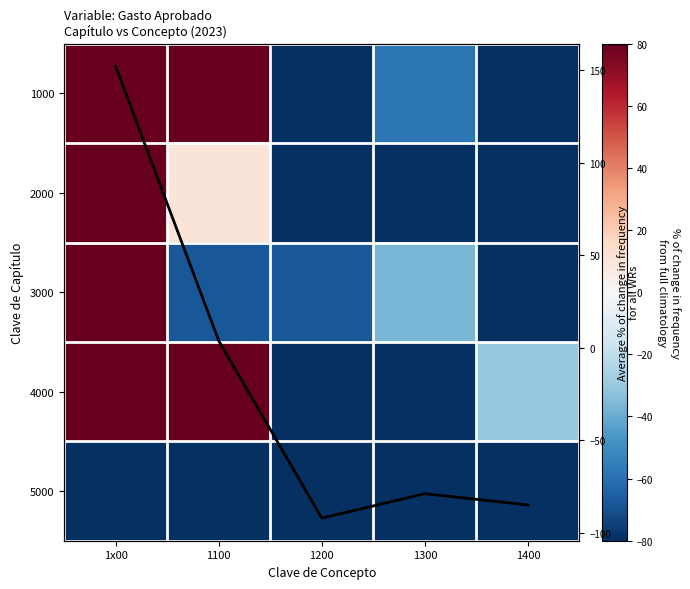

At which label does 4000 reach its minimum?

1200